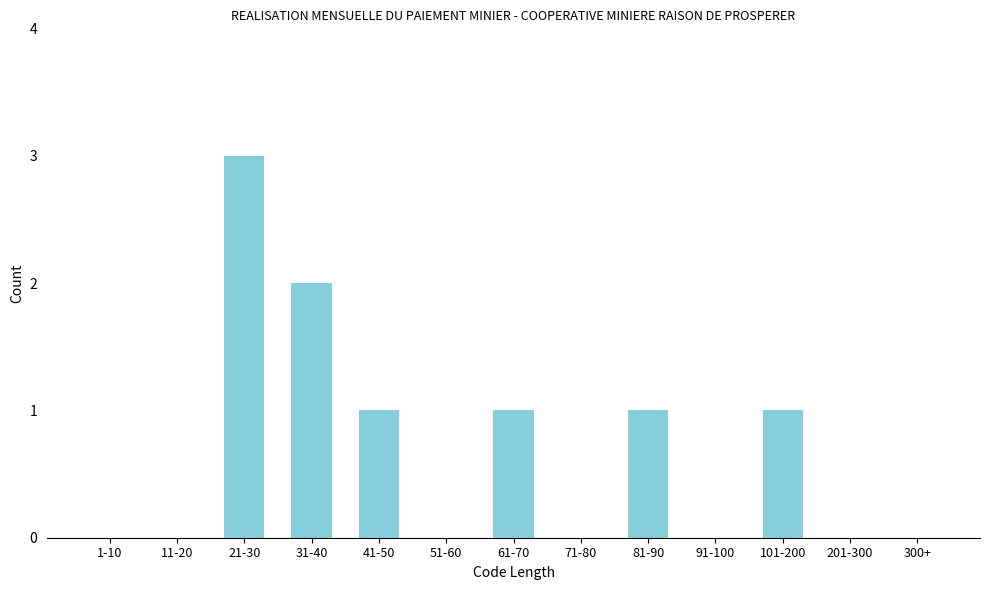

Reading right to left, list all the values displayed in this chart.

300+=0	201-300=0	101-200=1	91-100=0	81-90=1	71-80=0	61-70=1	51-60=0	41-50=1	31-40=2	21-30=3	11-20=0	1-10=0